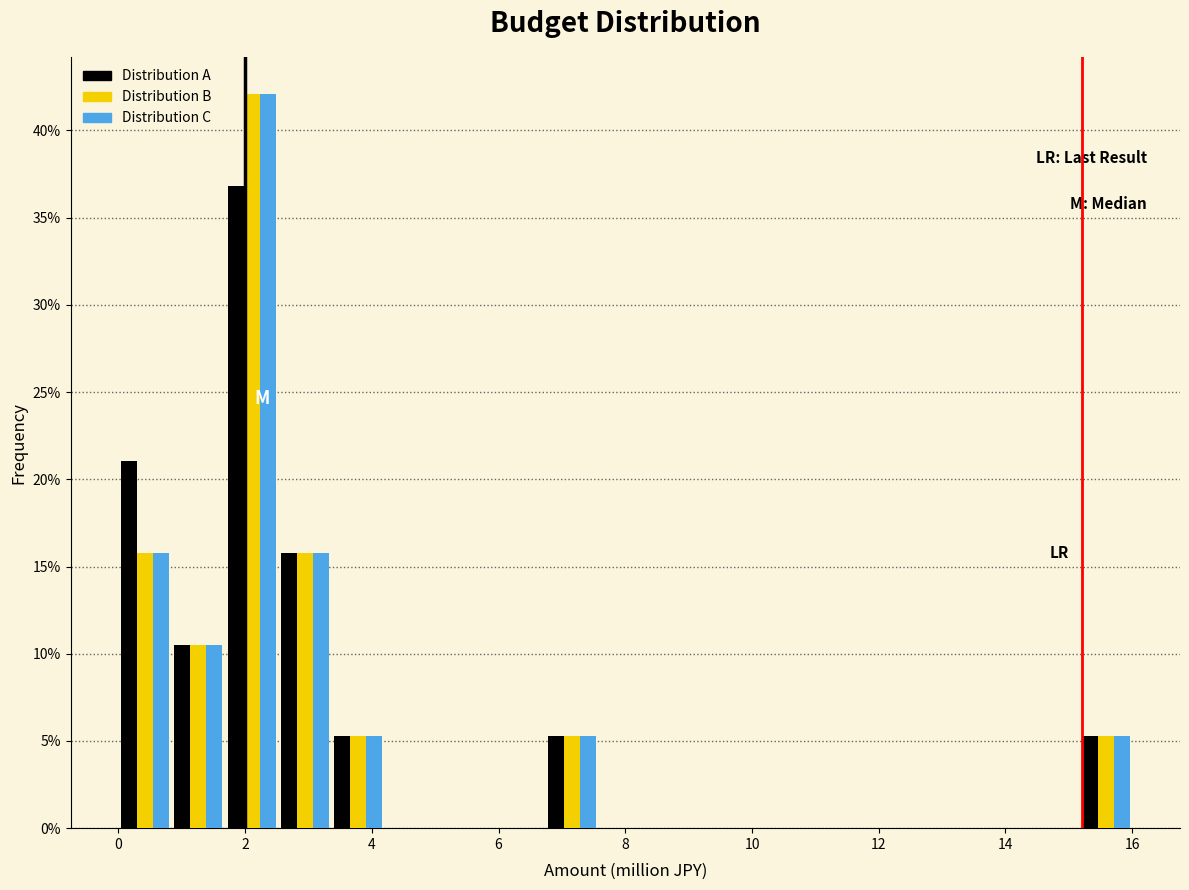

Reading left to right, transcribe this chart: for each range on the x-axis, give the height of each series' bar. Neither the bar edges nor the heights are printed on the chart, so give them approximately, as read against the axes.

0.0 to 0.8: Distribution A=21.0	Distribution B=16.0	Distribution C=16.0
0.8 to 1.6: Distribution A=10.5	Distribution B=10.5	Distribution C=10.5
1.6 to 2.6: Distribution A=37.0	Distribution B=42.0	Distribution C=42.0
2.6 to 3.4: Distribution A=16.0	Distribution B=16.0	Distribution C=16.0
3.4 to 4.2: Distribution A=5.5	Distribution B=5.5	Distribution C=5.5
4.2 to 5.0: Distribution A=0	Distribution B=0	Distribution C=0
5.0 to 5.8: Distribution A=0	Distribution B=0	Distribution C=0
5.8 to 6.8: Distribution A=0	Distribution B=0	Distribution C=0
6.8 to 7.6: Distribution A=5.5	Distribution B=5.5	Distribution C=5.5
7.6 to 8.4: Distribution A=0	Distribution B=0	Distribution C=0
8.4 to 9.2: Distribution A=0	Distribution B=0	Distribution C=0
9.2 to 10.2: Distribution A=0	Distribution B=0	Distribution C=0
10.2 to 11.0: Distribution A=0	Distribution B=0	Distribution C=0
11.0 to 11.8: Distribution A=0	Distribution B=0	Distribution C=0
11.8 to 12.6: Distribution A=0	Distribution B=0	Distribution C=0
12.6 to 13.4: Distribution A=0	Distribution B=0	Distribution C=0
13.4 to 14.4: Distribution A=0	Distribution B=0	Distribution C=0
14.4 to 15.2: Distribution A=0	Distribution B=0	Distribution C=0
15.2 to 16.0: Distribution A=5.5	Distribution B=5.5	Distribution C=5.5